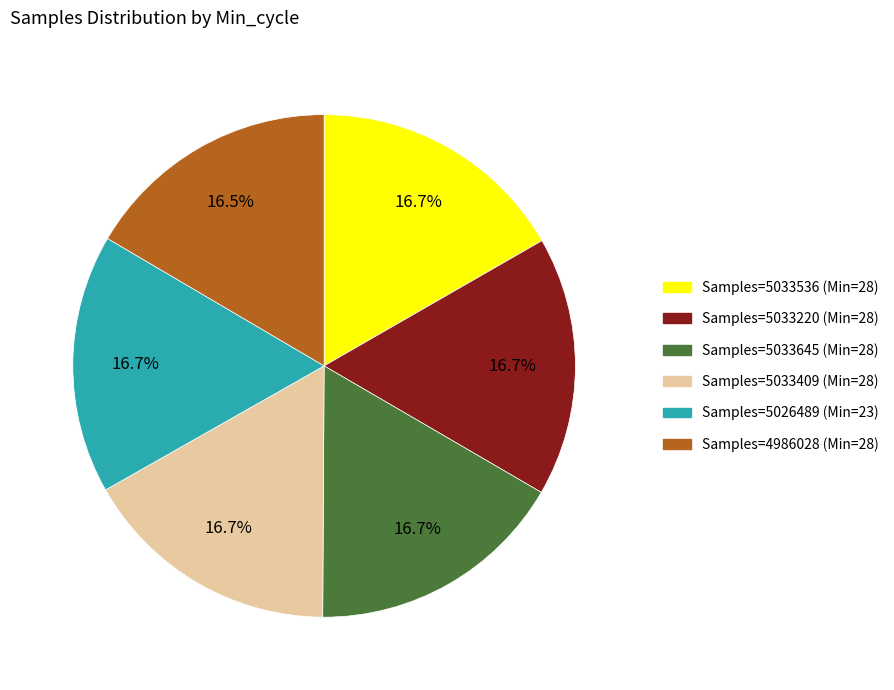

Count the number of slices in the pie.

6